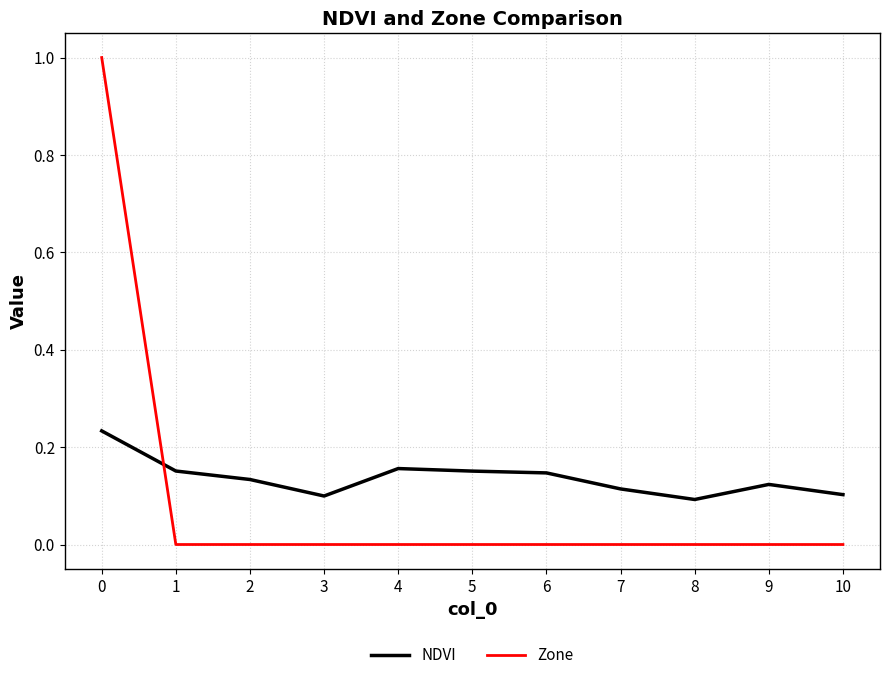

What is the difference between the maximum and minimum values in the Zone series?

1.0